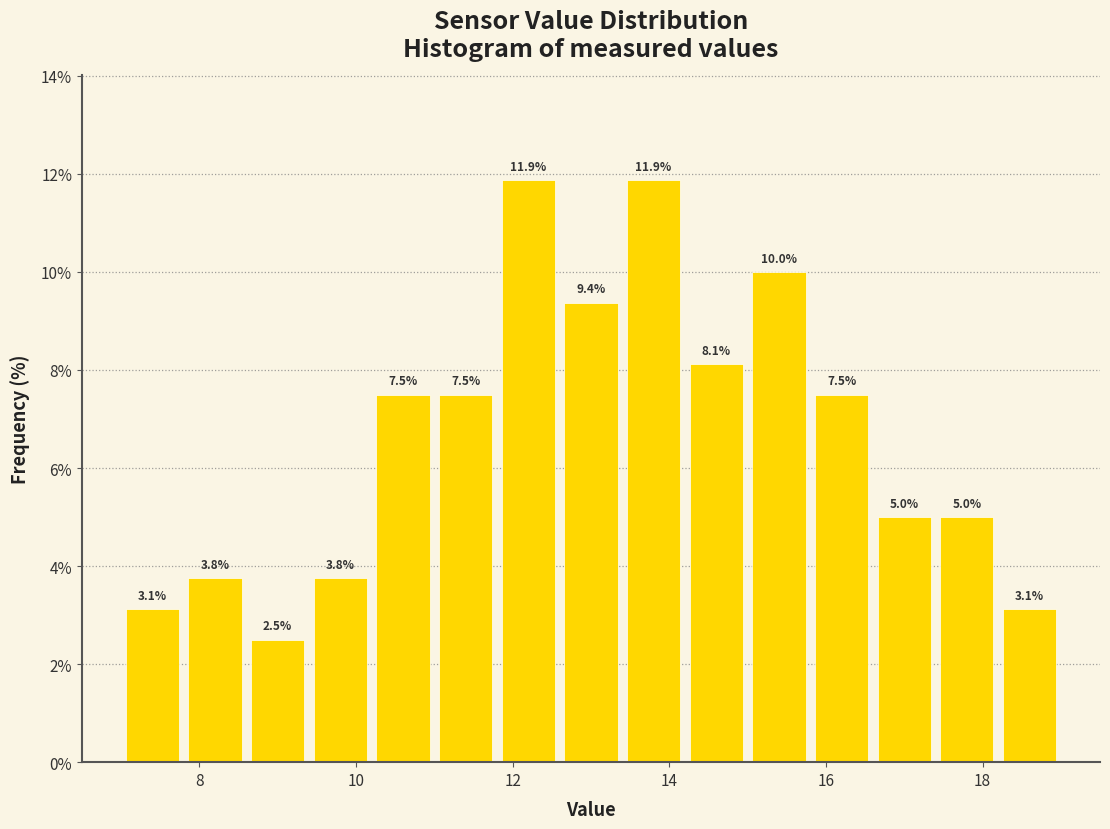

Reading left to right, list every bar in this chart as the range it spans on the x-axis followed by its height.

7.0 to 7.8: 3.1
7.8 to 8.6: 3.8
8.6 to 9.4: 2.5
9.4 to 10.2: 3.8
10.2 to 11.0: 7.5
11.0 to 11.8: 7.5
11.8 to 12.6: 11.9
12.6 to 13.4: 9.4
13.4 to 14.2: 11.9
14.2 to 15.0: 8.1
15.0 to 15.8: 10.0
15.8 to 16.6: 7.5
16.6 to 17.4: 5.0
17.4 to 18.2: 5.0
18.2 to 19.0: 3.1